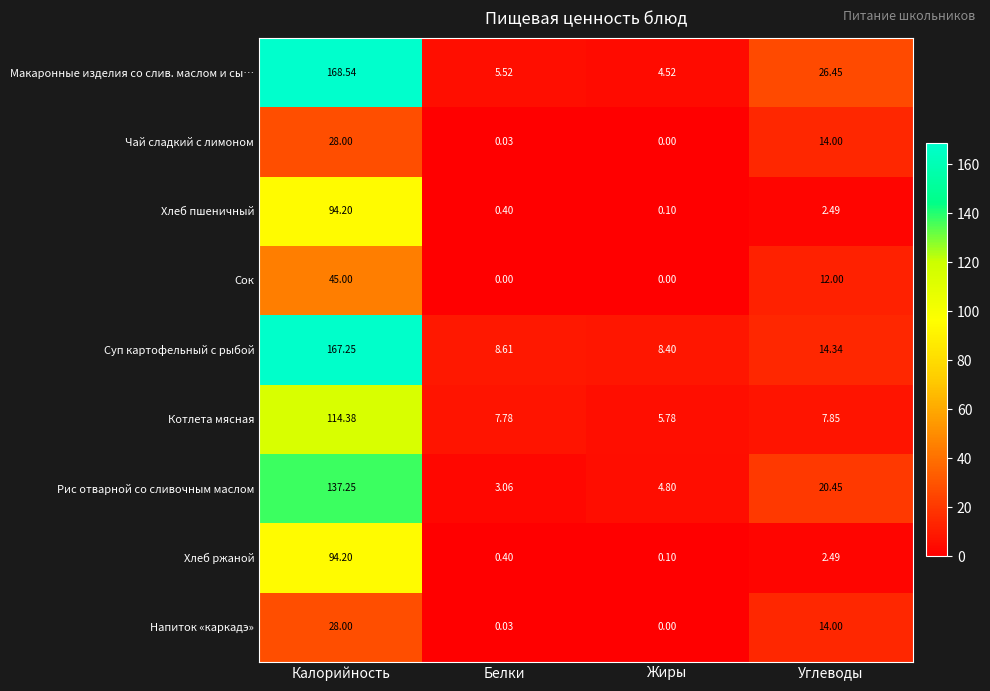

List the labels in order of Котлета мясная value, smallest first.

Жиры, Белки, Углеводы, Калорийность